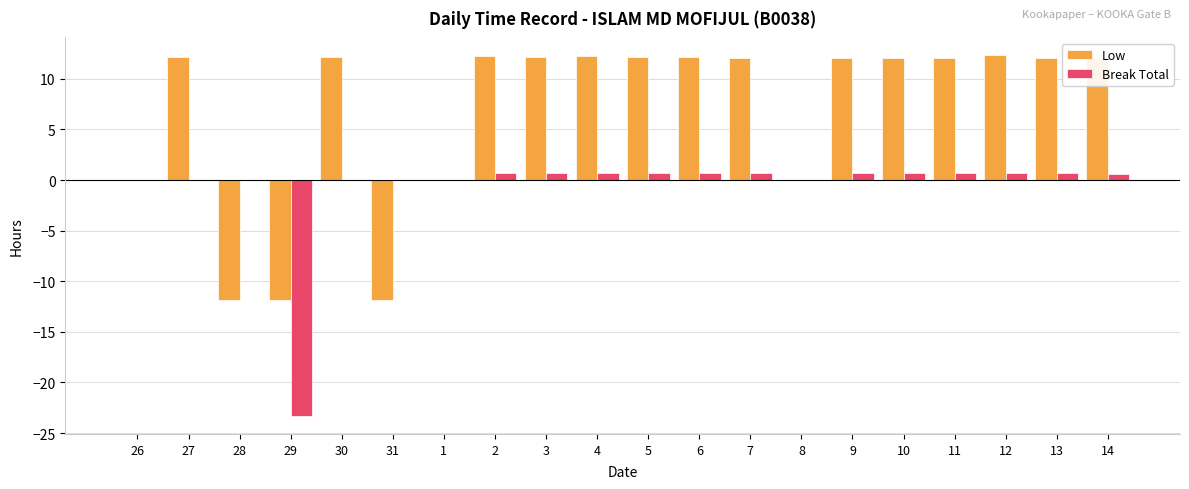

True or false: Break Total has a value of -15.4 at 26.

False